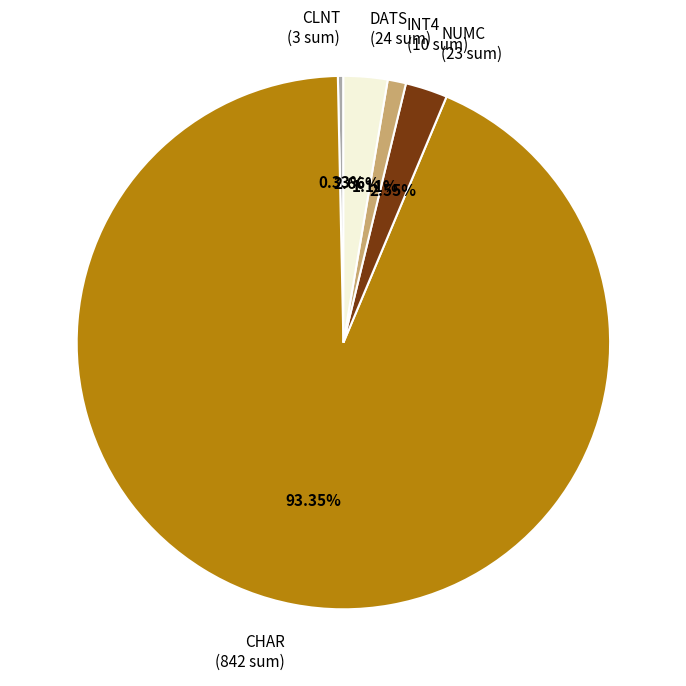

Is there any slice that represents more than half of the pie?

Yes